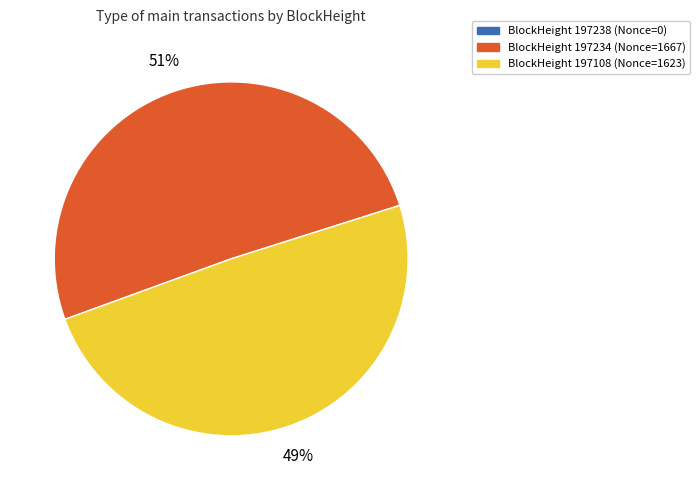

Does BlockHeight 197234 (Nonce=1667) account for over 50% of the chart?

Yes